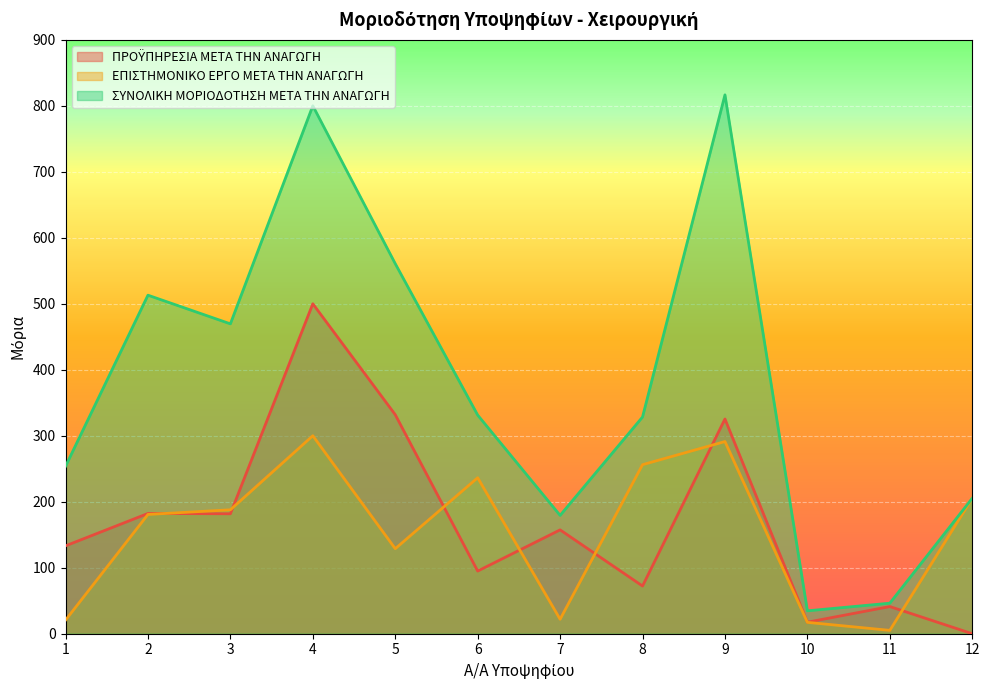

Does the chart display data point markers on the line(s)?

No